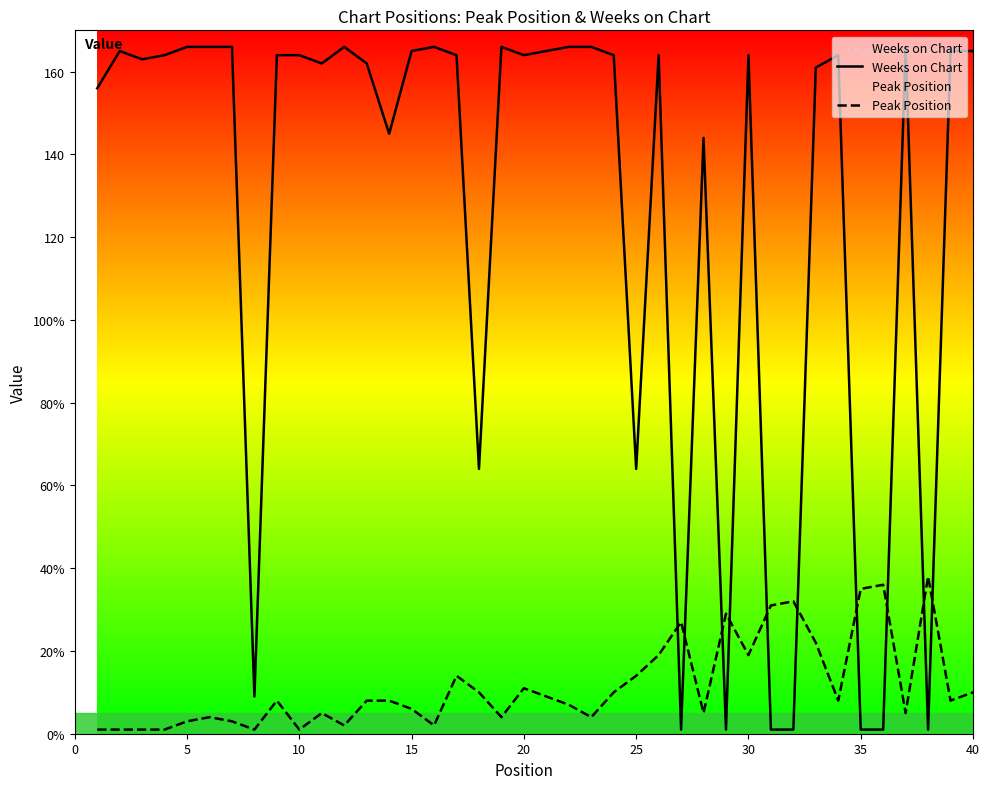

What is the difference between the second highest and second lowest values in the Weeks on Chart series?

165